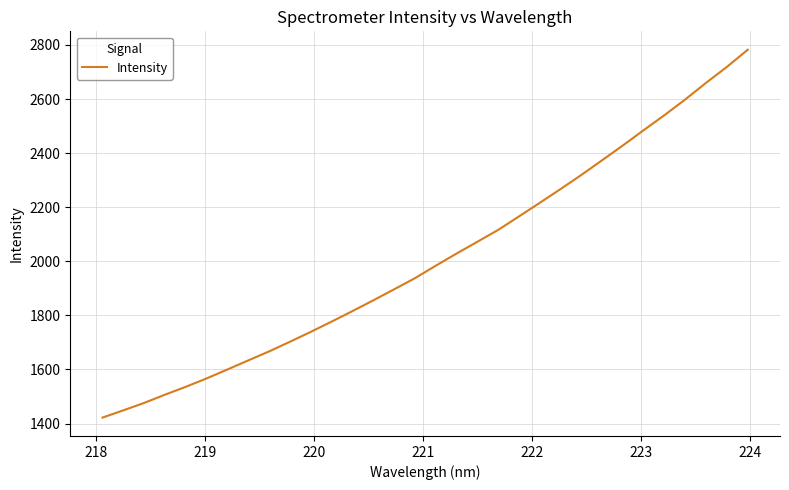

What is the difference between the maximum and minimum values?

1360.4